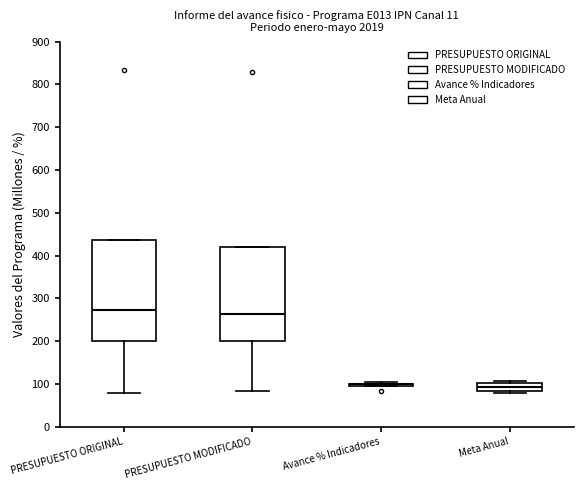

Where is the upper edge of the box for Meta Anual on the y-axis? The values are not printed on the chart, so give them approximately, as read against the axis.

100